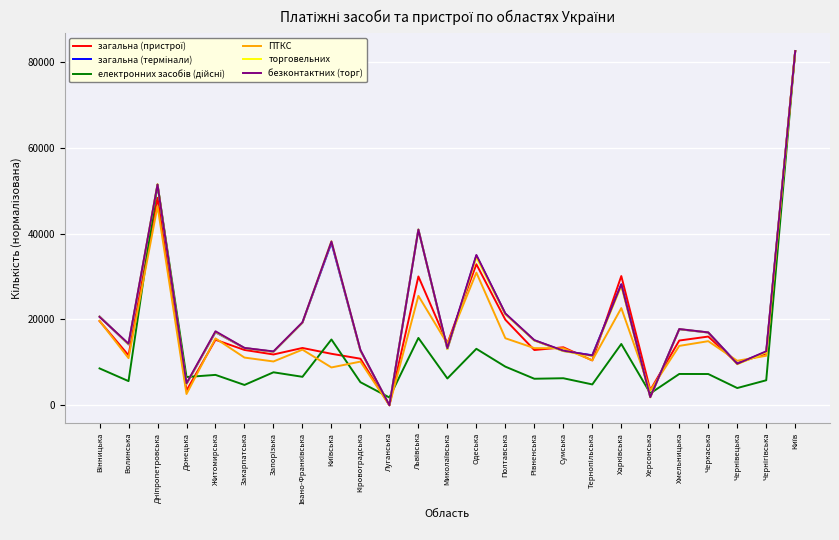

Which label corresponds to the smallest value in the chart?

Луганська